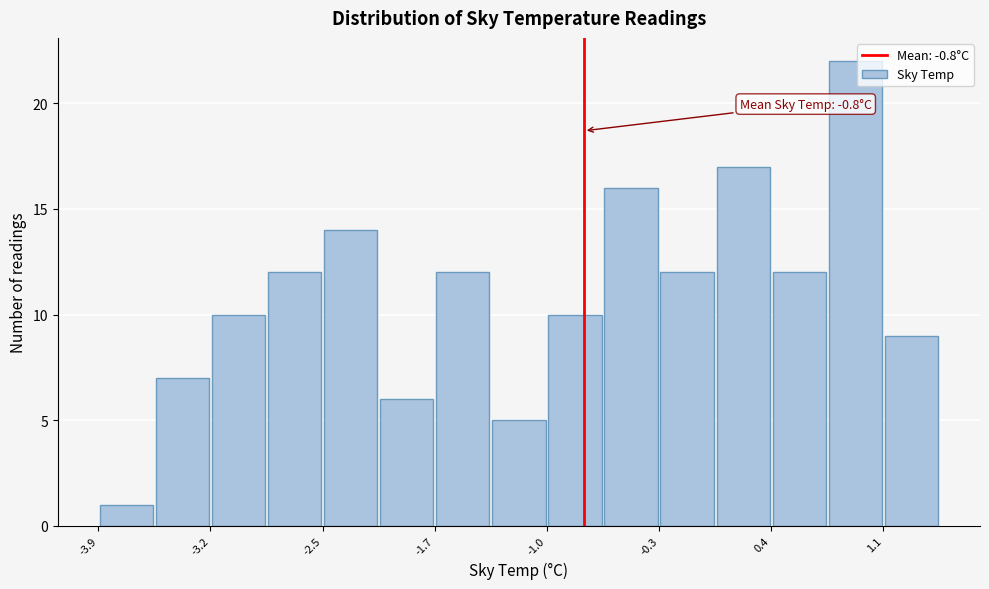

Read against the x-axis, roughly where is the centre of the tallest bar?

1.0